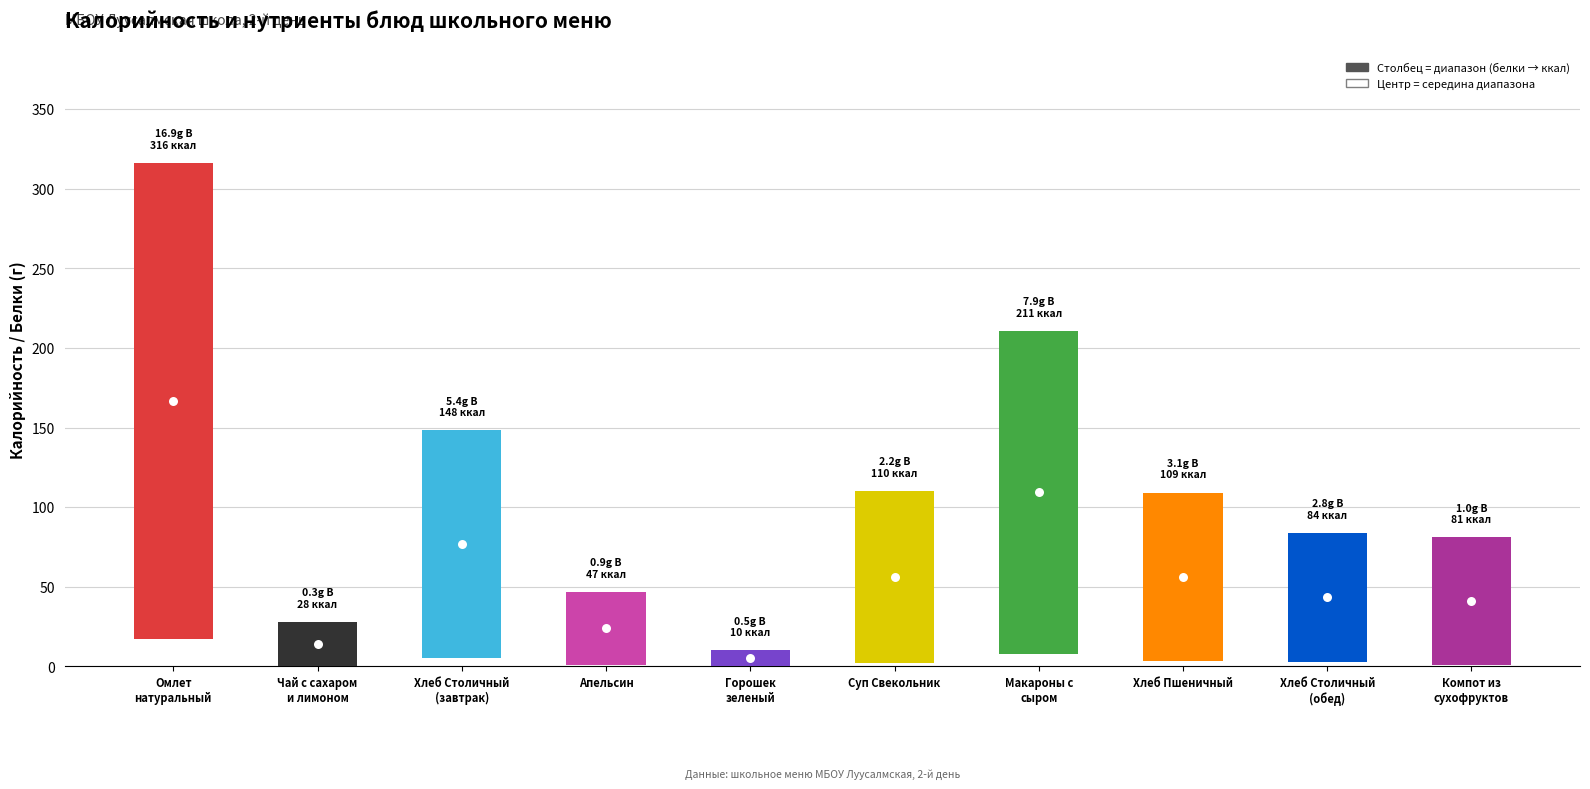

Where is the data nearest to the value 154?

Хлеб Столичный
(завтрак)